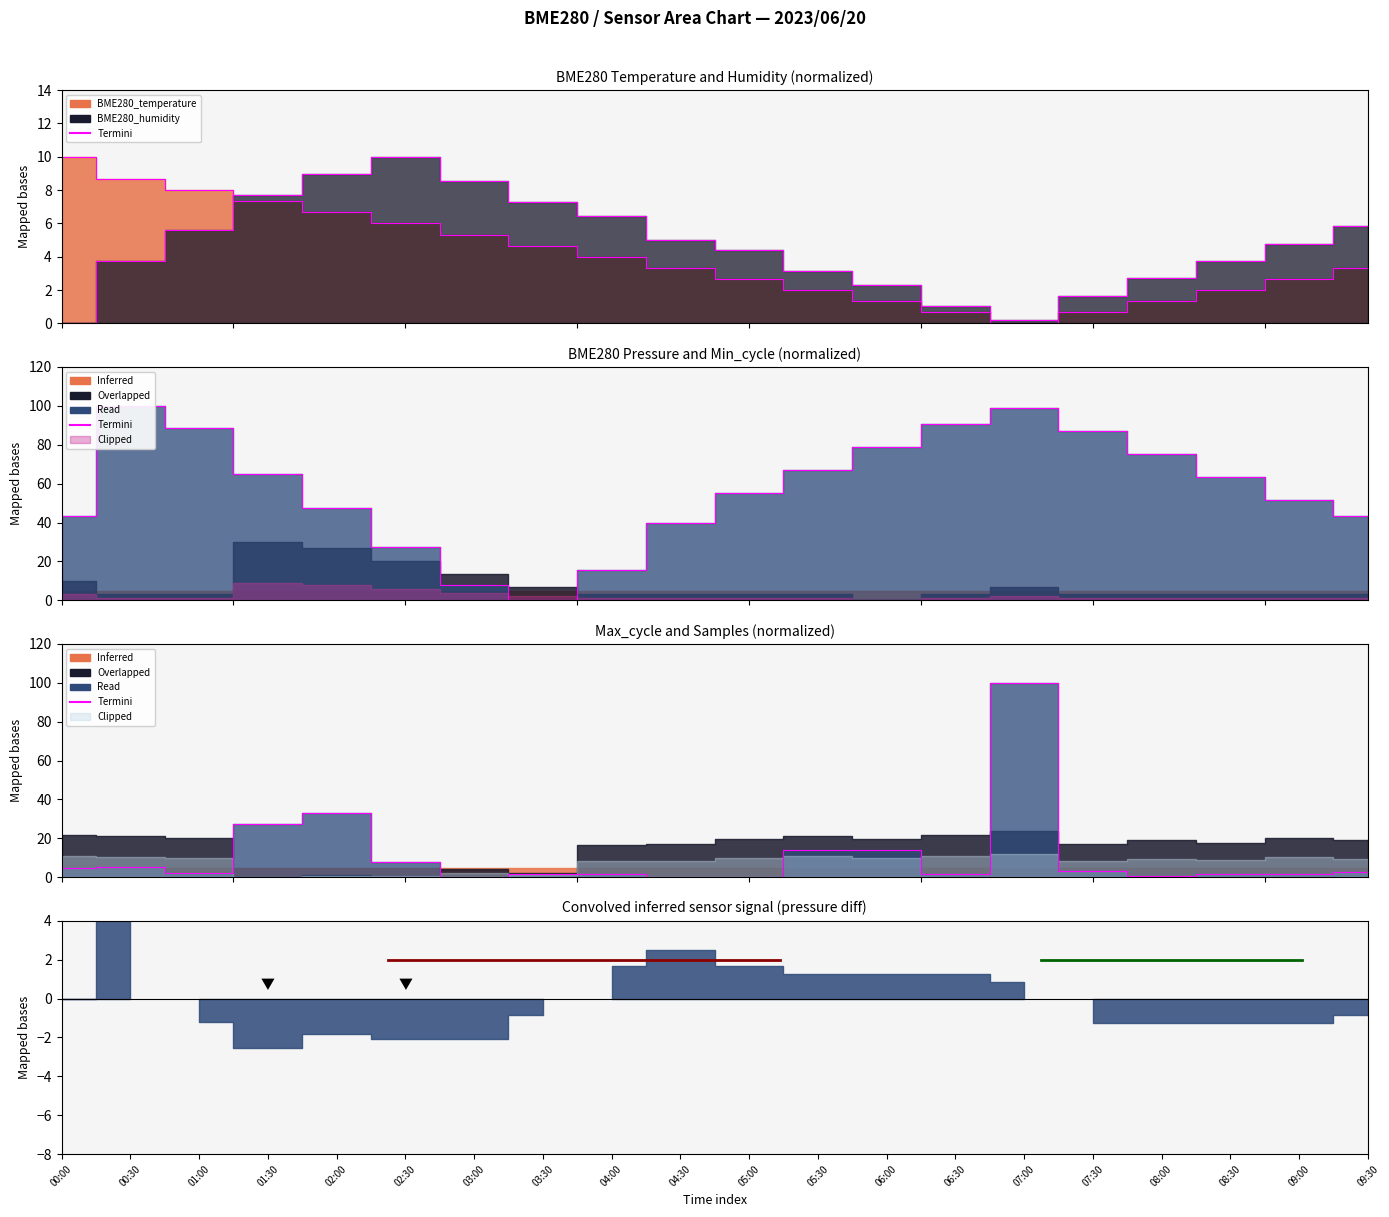

Count the number of data series in this chart.

4